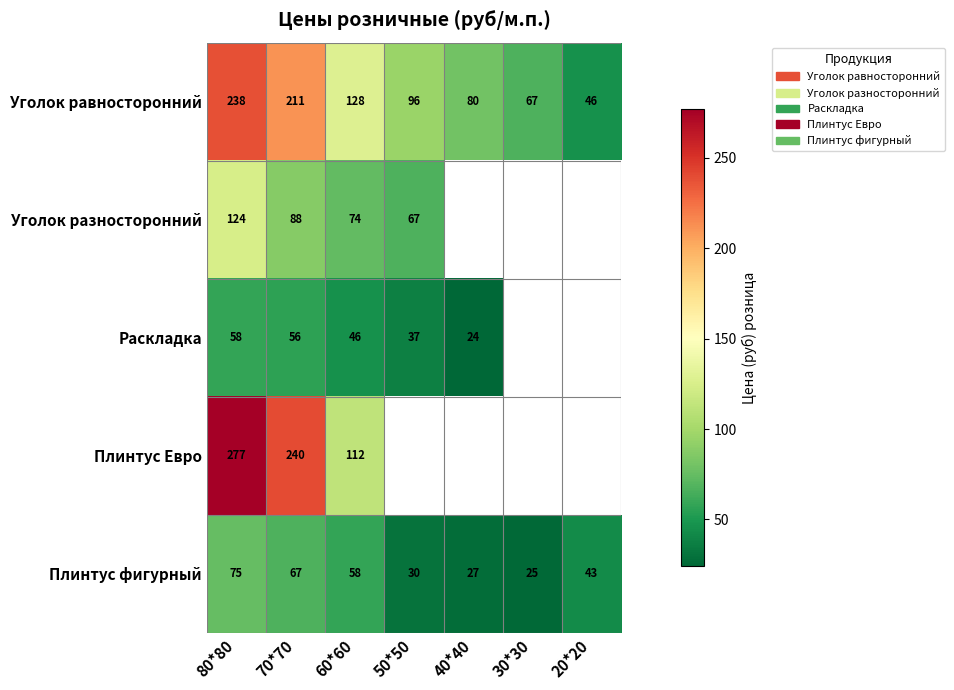

True or false: Уголок разносторонний has a value of 27 at 50*50.

False